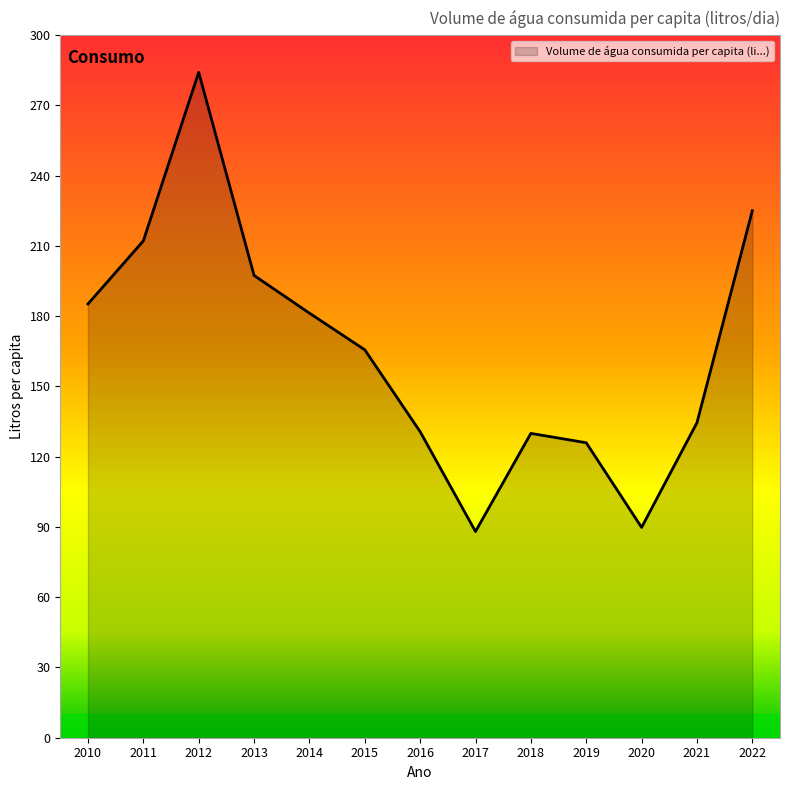

What value does the data have at 2022?

225.1